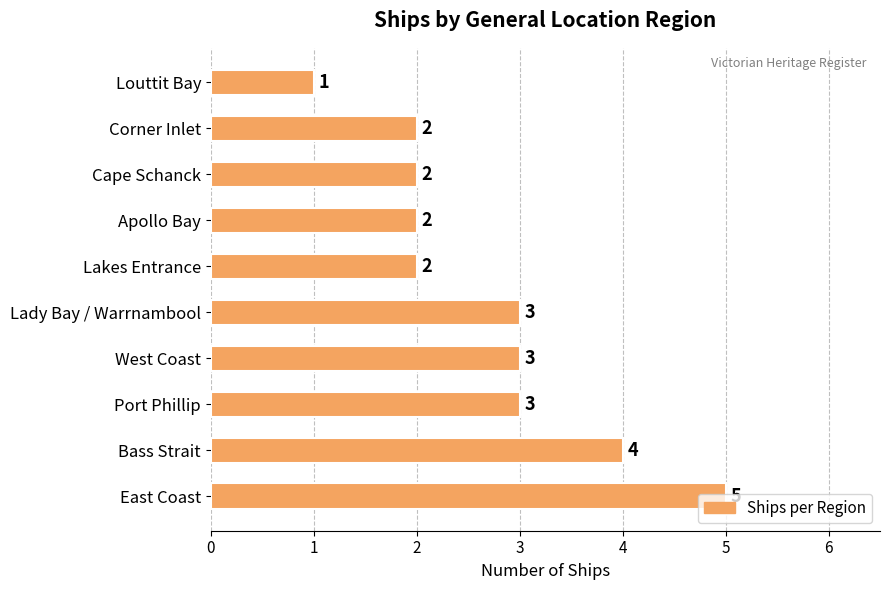

Which has a higher value, West Coast or East Coast?

East Coast